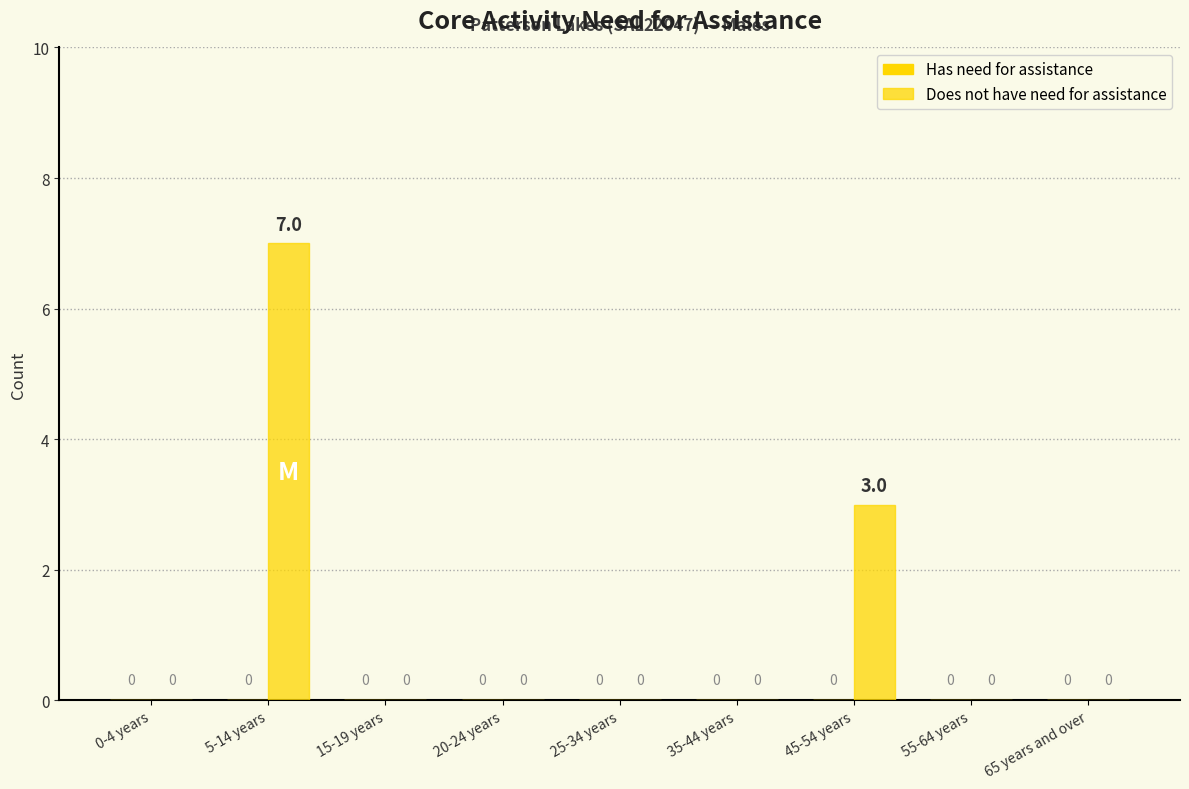

What is the label of the 2nd bar from the right?

55-64 years